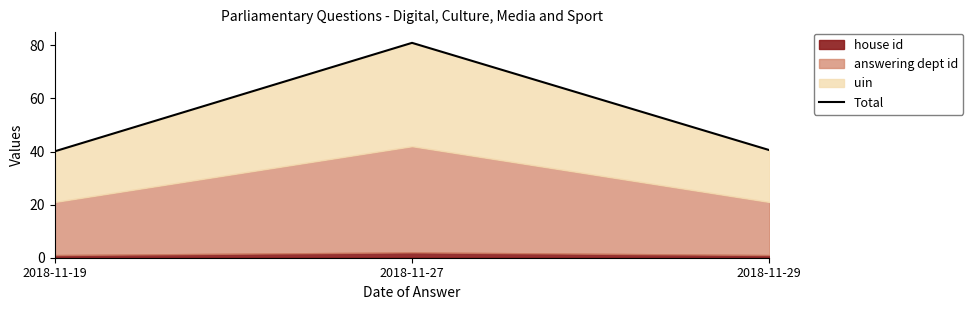

What is the value of the 2nd point from the left?

80.9